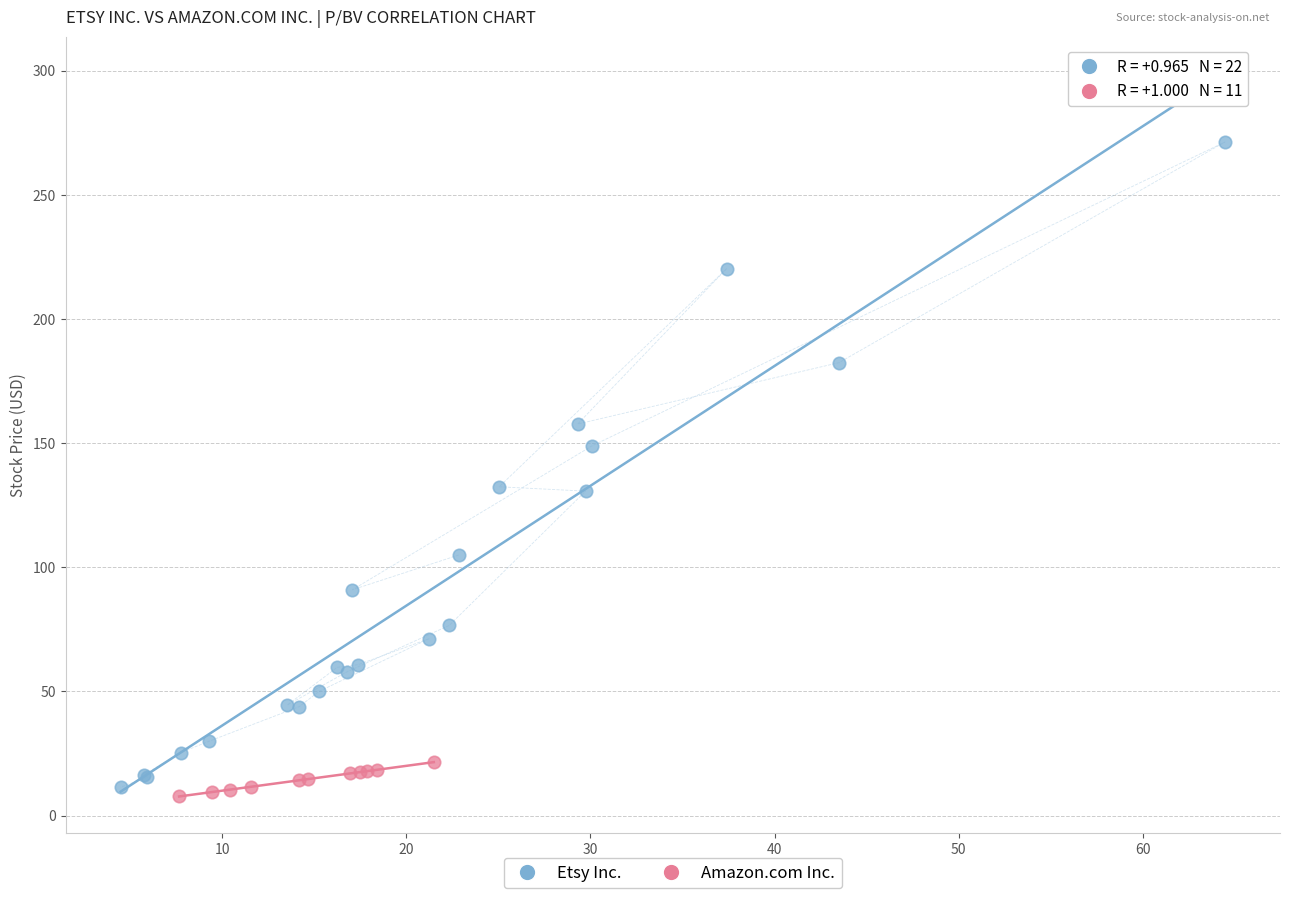

Which series has the widest spread of Y values?

Etsy Inc.